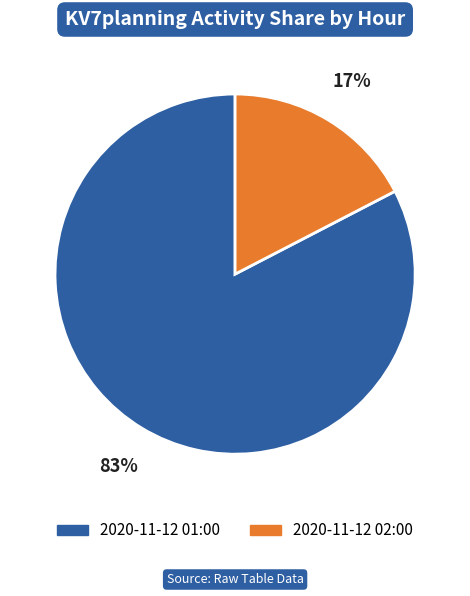

How many segments does this pie chart have?

2